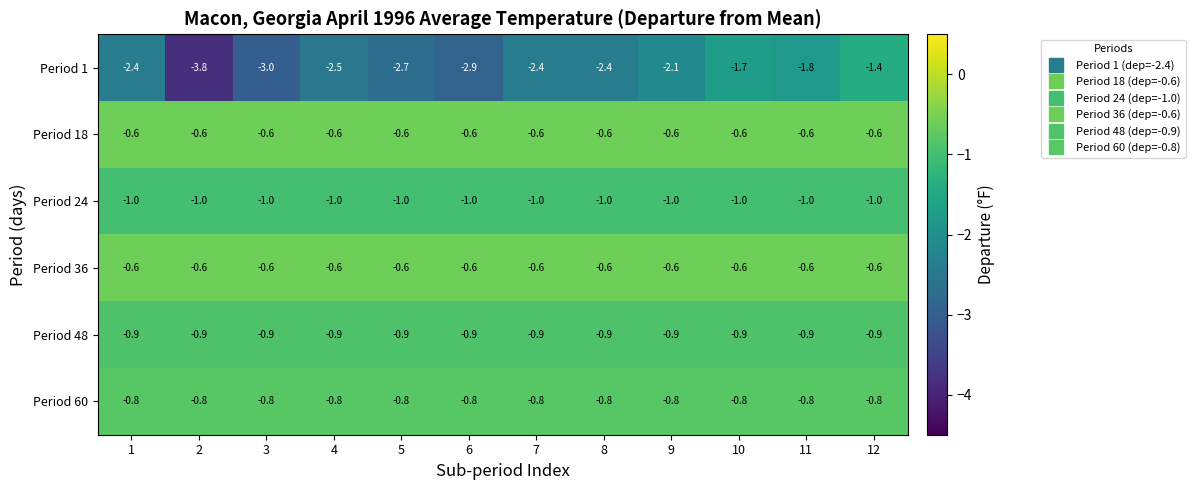

What is the sum of the Period 18 values at 8 and 5?

-1.2